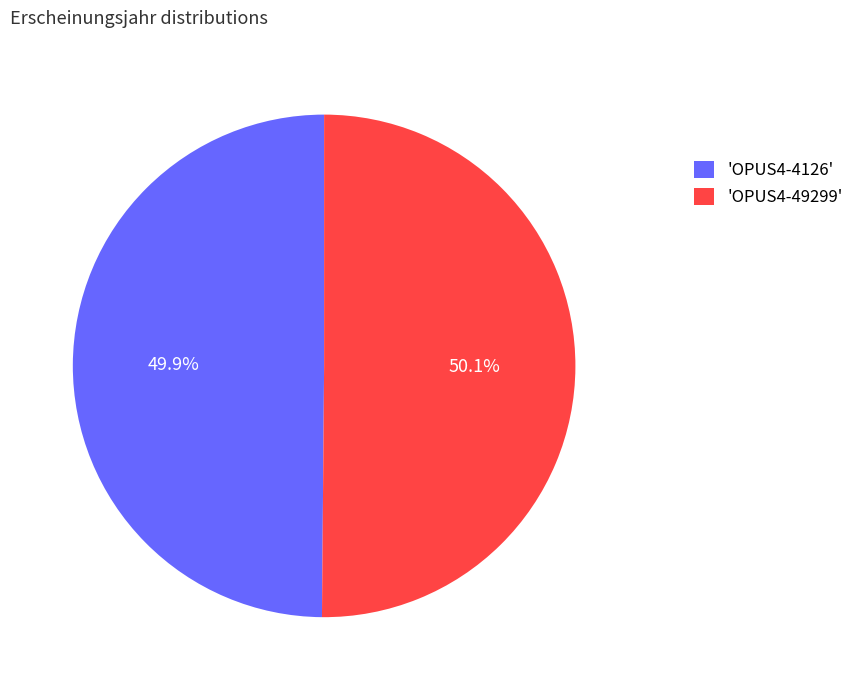

Is there a majority slice in this chart?

Yes